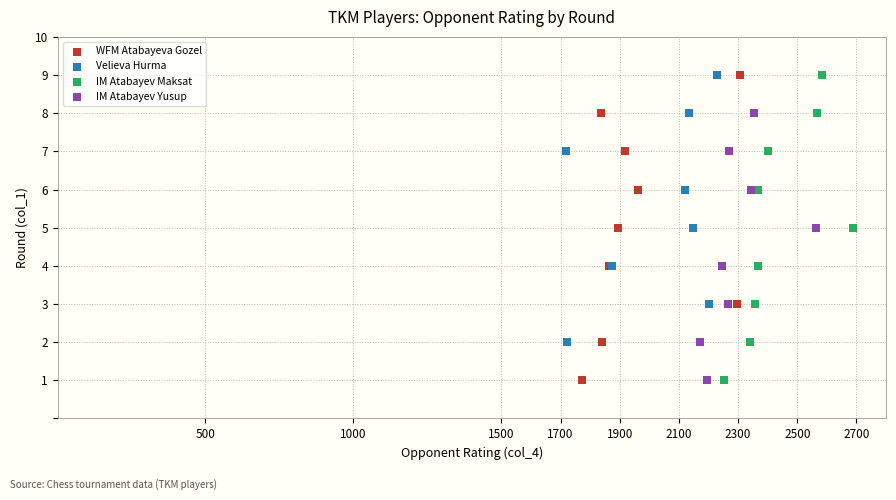

What are all the series names shown in the legend?

WFM Atabayeva Gozel, Velieva Hurma, IM Atabayev Maksat, IM Atabayev Yusup